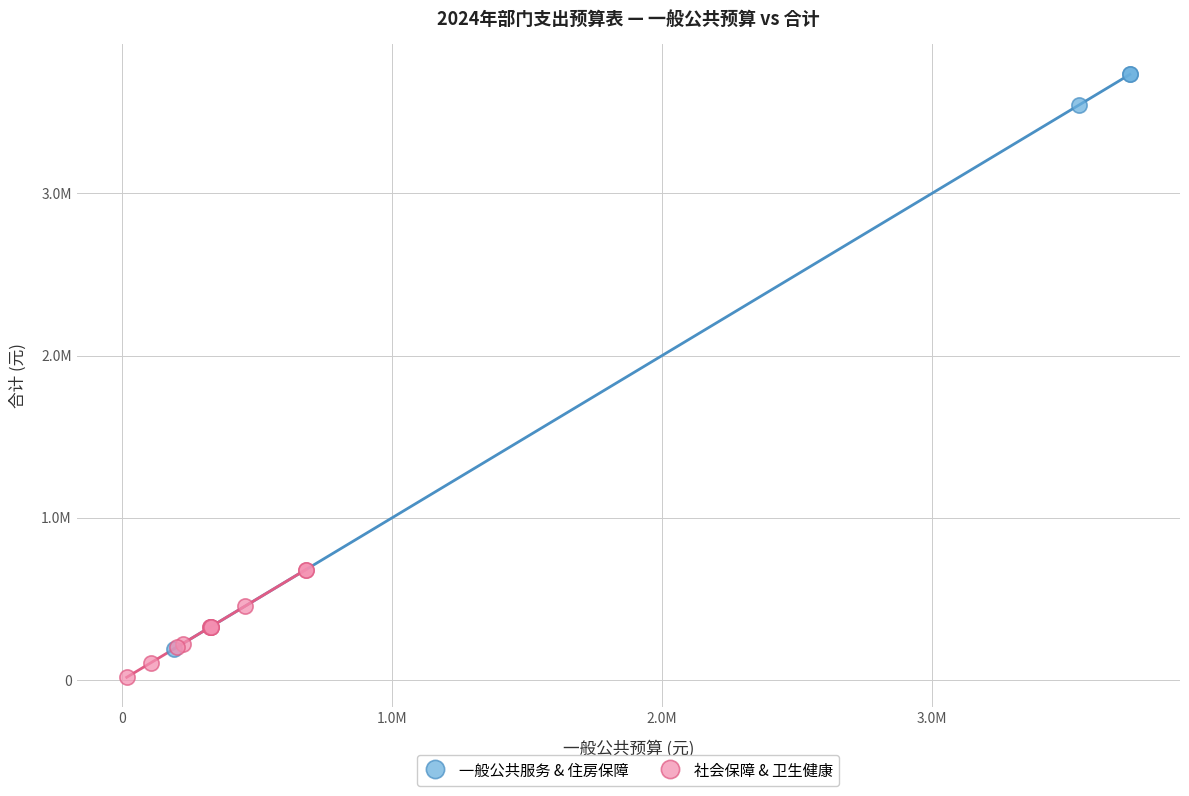

Which series reaches the maximum Y coordinate?

一般公共服务 & 住房保障